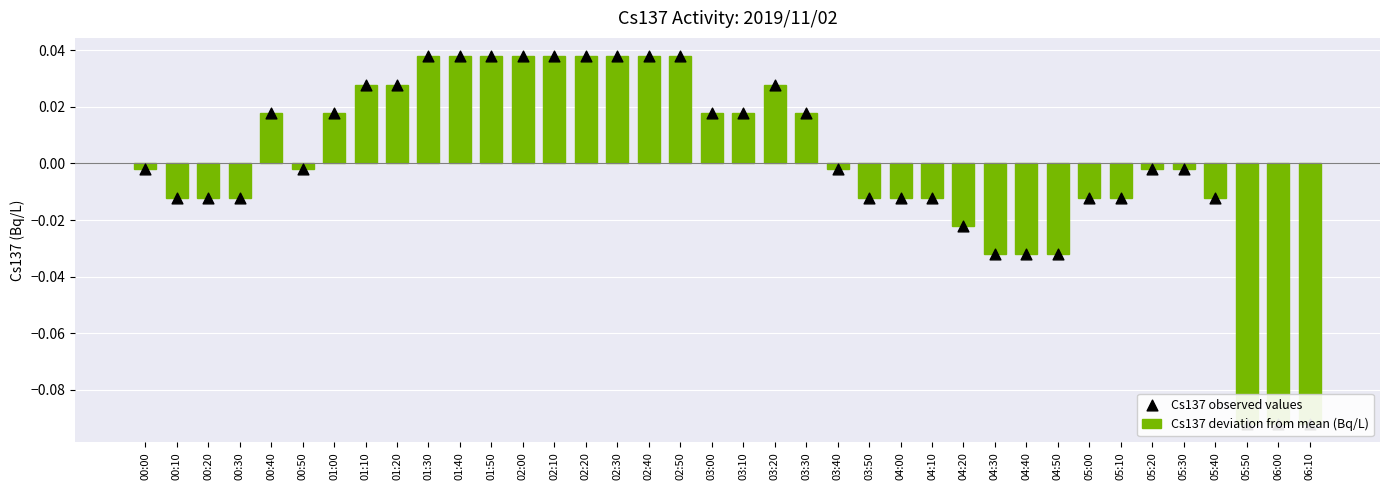

Which series reaches the minimum Y coordinate?

Cs137 deviation from mean (Bq/L)